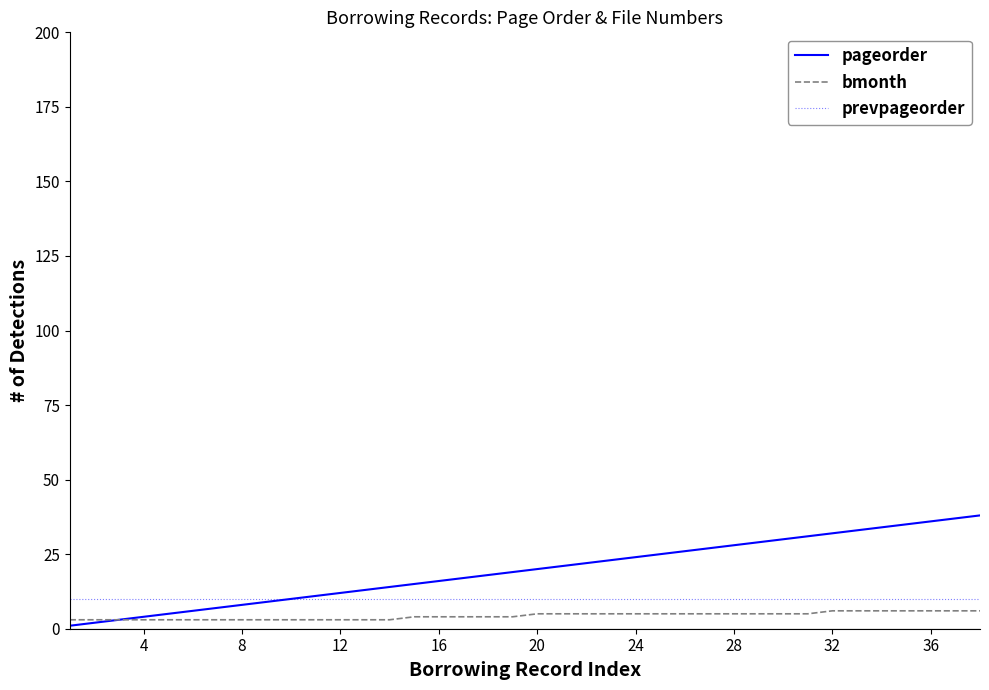

What is the maximum value for bmonth?

6